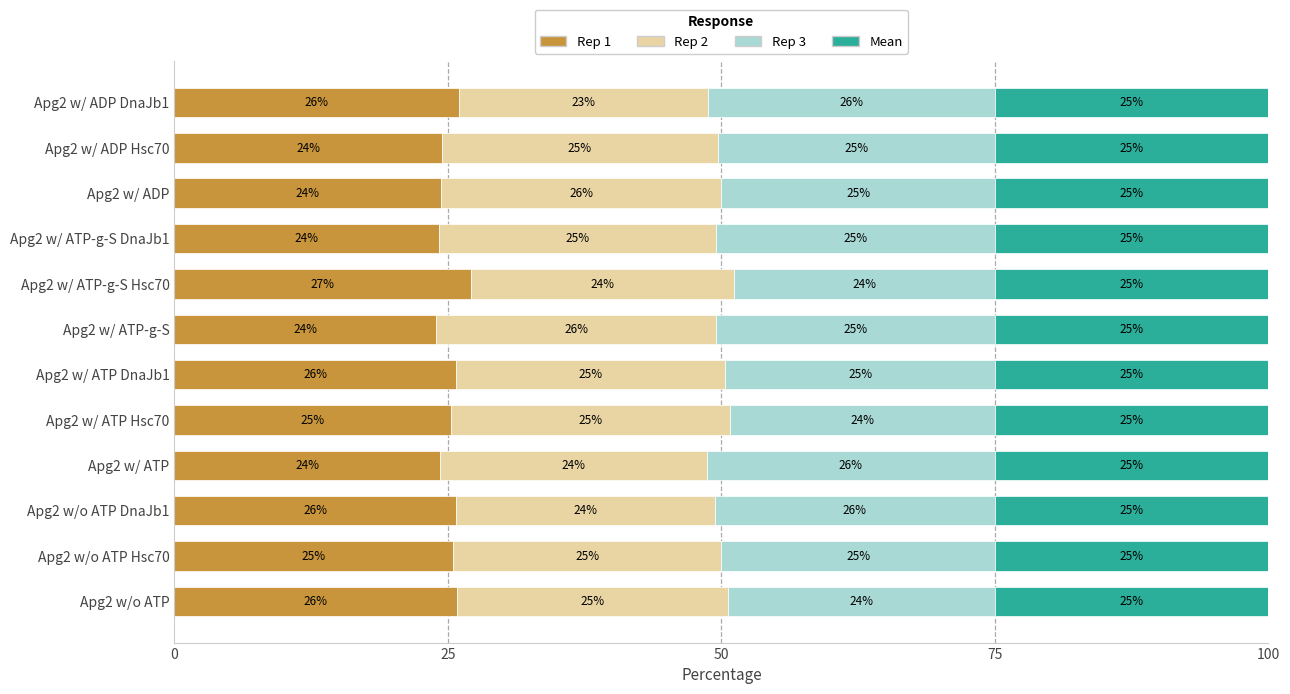

What is the highest value of the Rep 1 series?

27.1